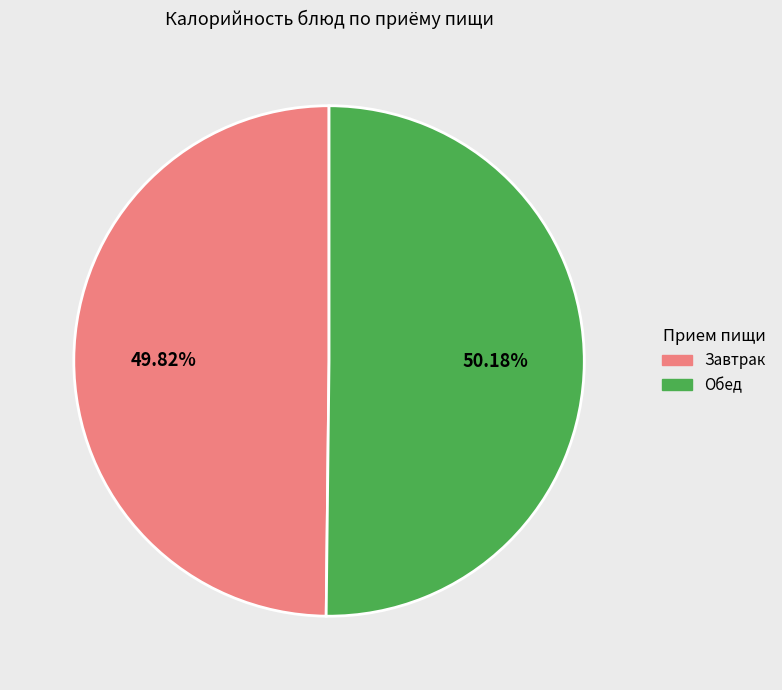

Is there a majority slice in this chart?

Yes